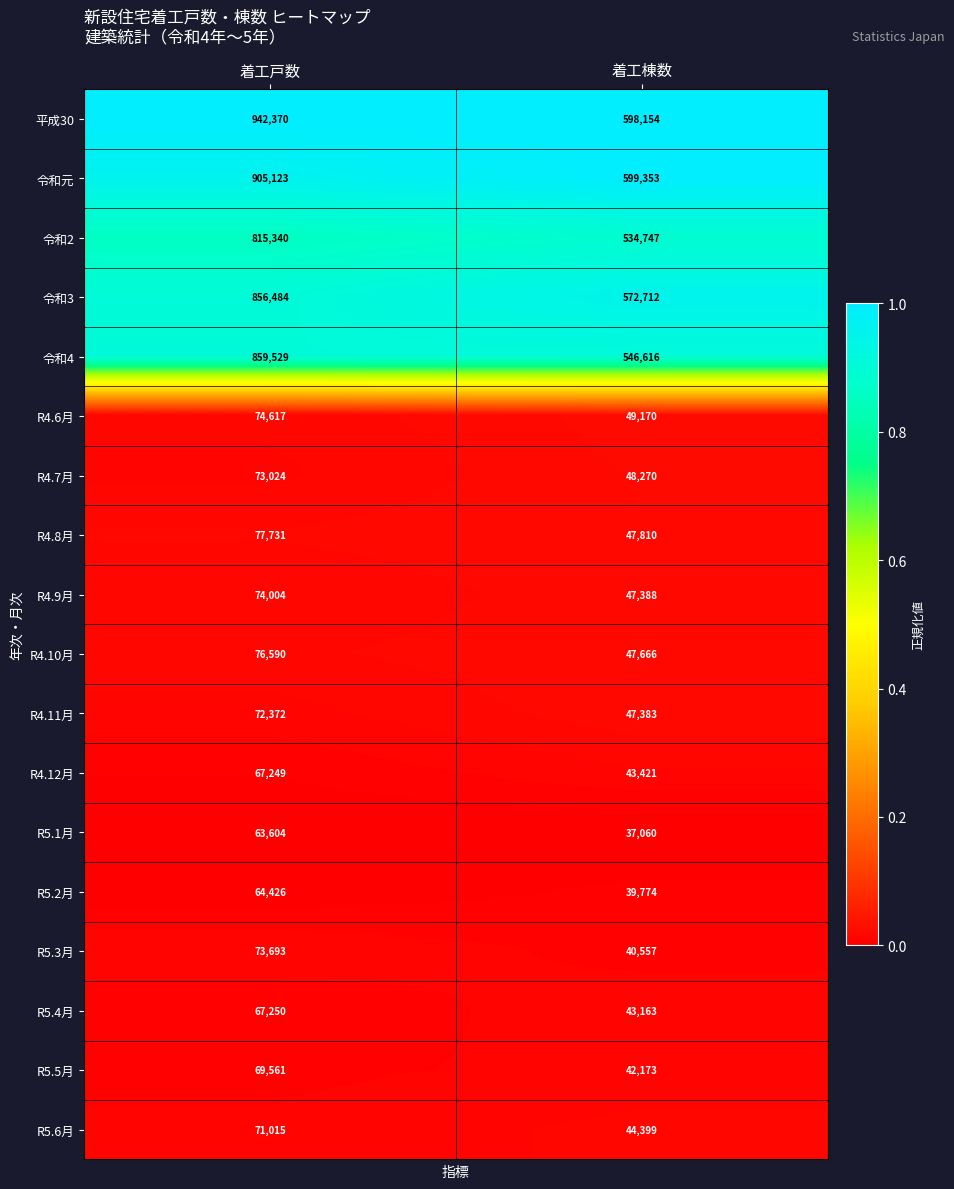

The value of 令和元 at 着工棟数 is 599353. True or false?

True